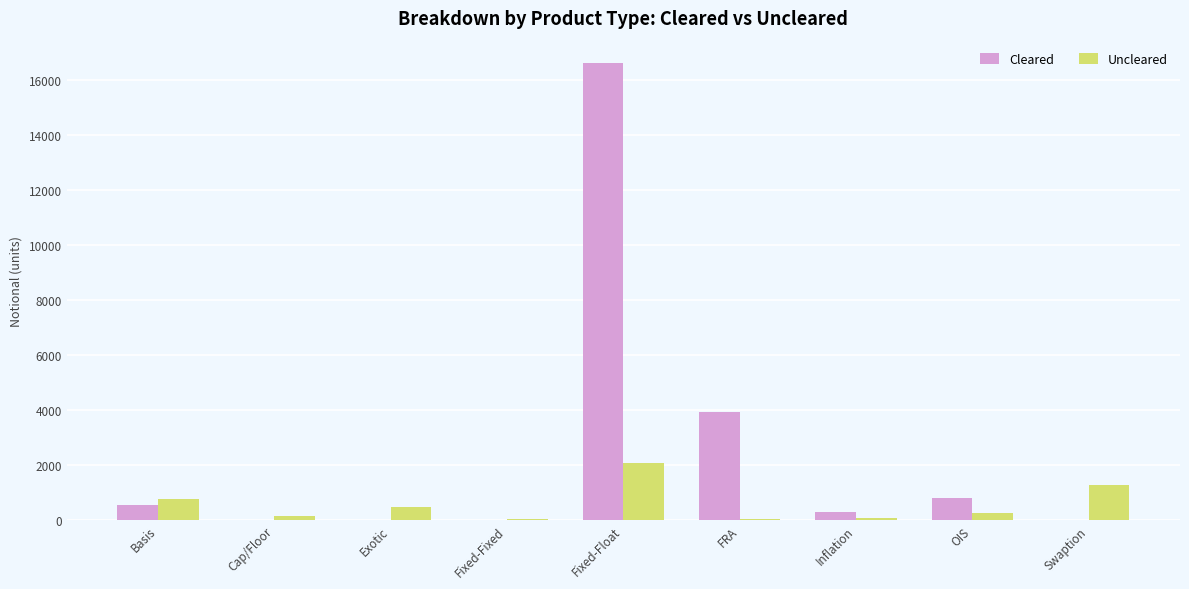

At which category is the sum across all series the highest?

Fixed-Float